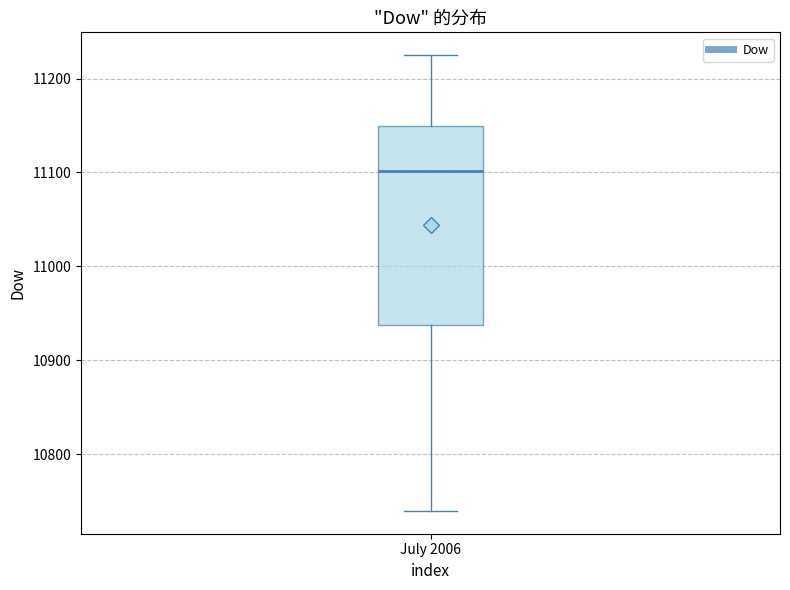

Where does the lower whisker of the box for July 2006 end on the y-axis? The values are not printed on the chart, so give them approximately, as read against the axis.

10740